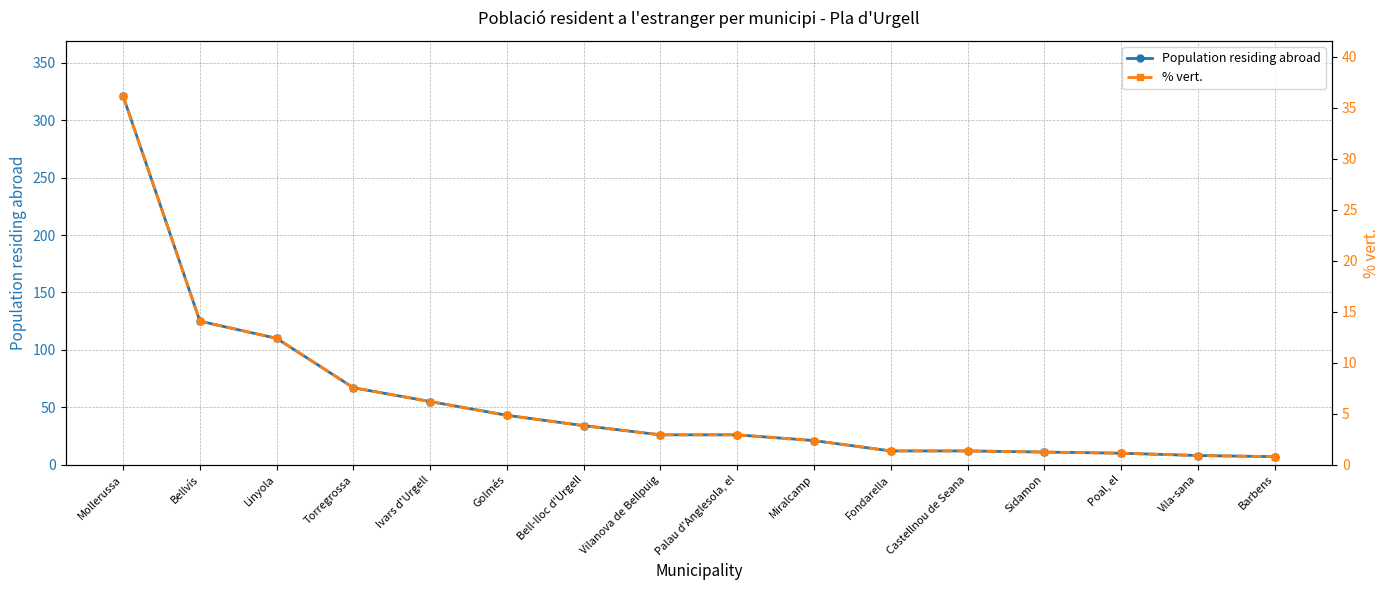

Is the value of Population residing abroad at Bell-lloc d'Urgell greater than the value of % vert. at Sidamon?

Yes